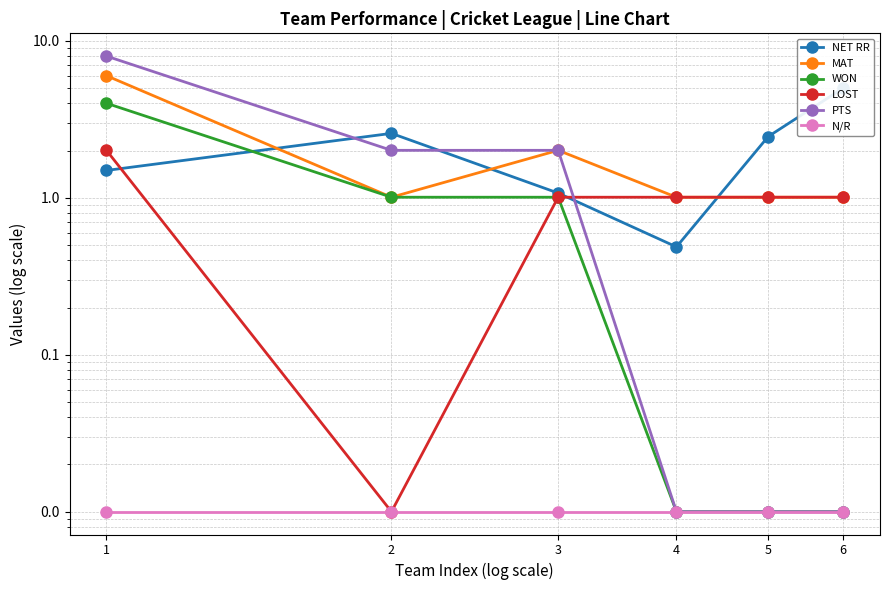

What are all the series names shown in the legend?

NET RR, MAT, WON, LOST, PTS, N/R